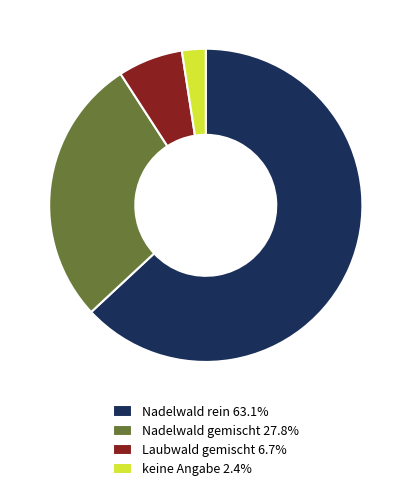

What is the largest slice in the pie chart?

Nadelwald rein